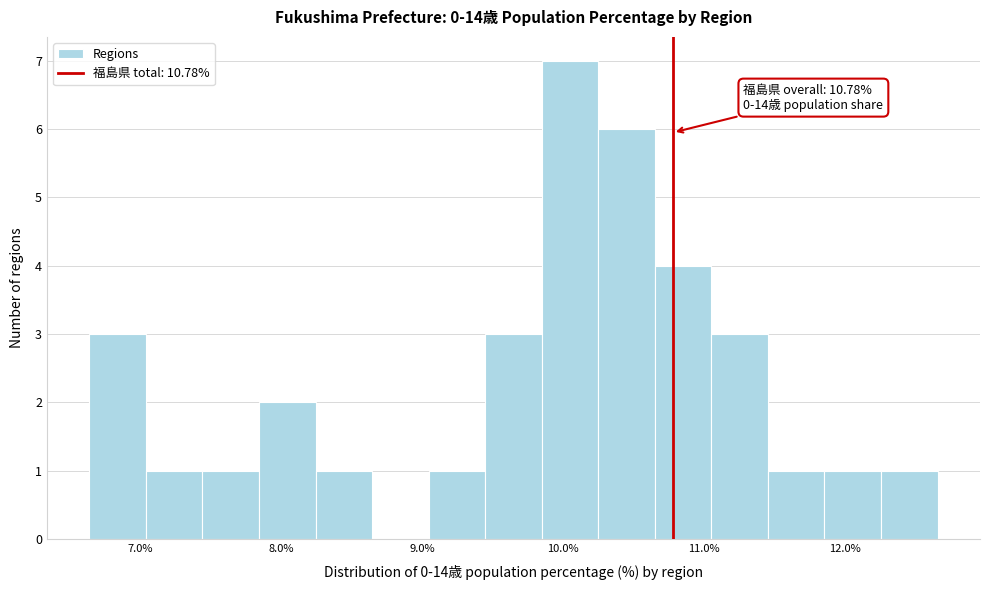

Which range on the x-axis has the tallest bar?

9.8 to 10.2